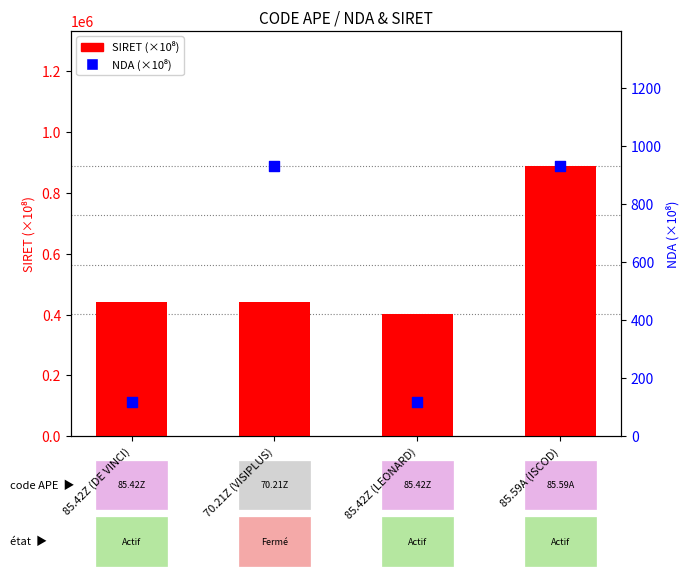

Which series has the largest total across all categories?

SIRET (×10⁸)